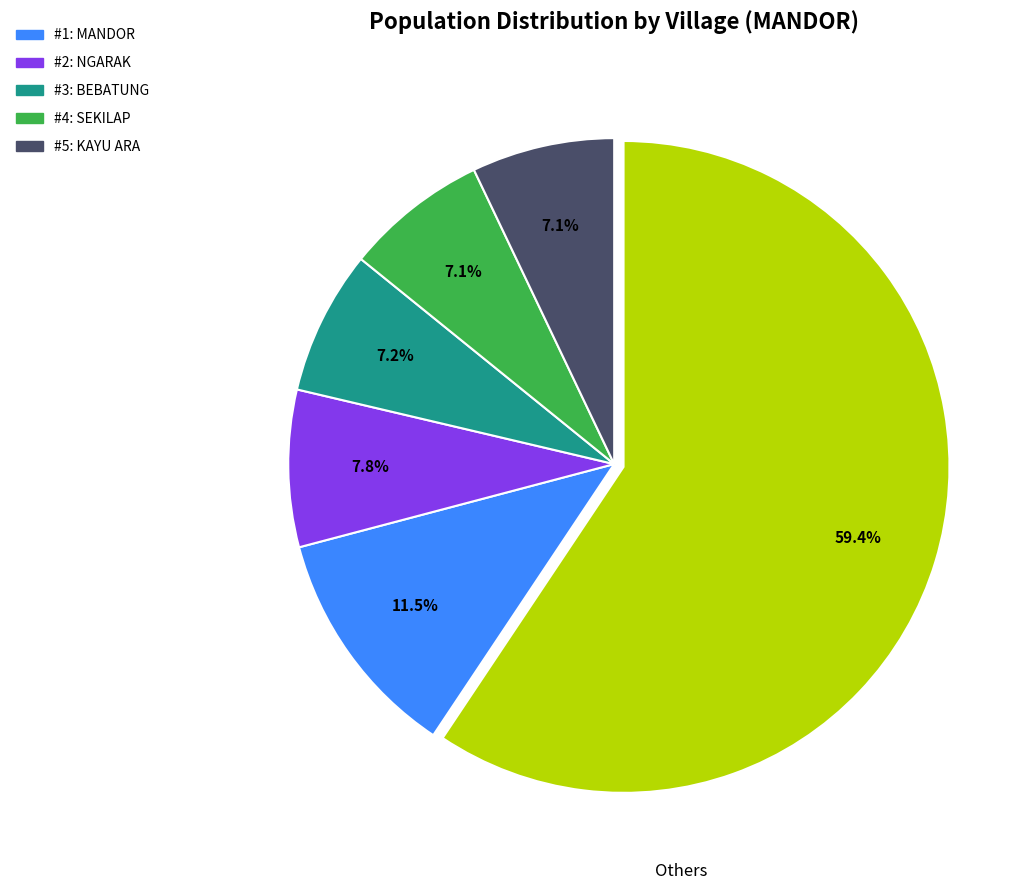

Does any single category account for the majority?

Yes